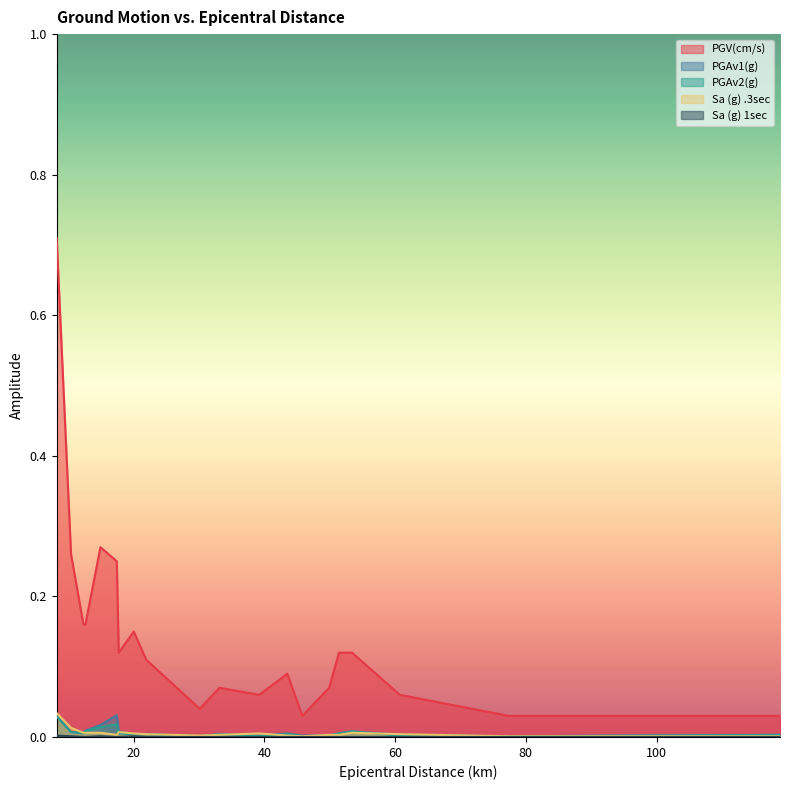

Which series has the largest range (max minus min)?

PGV(cm/s)